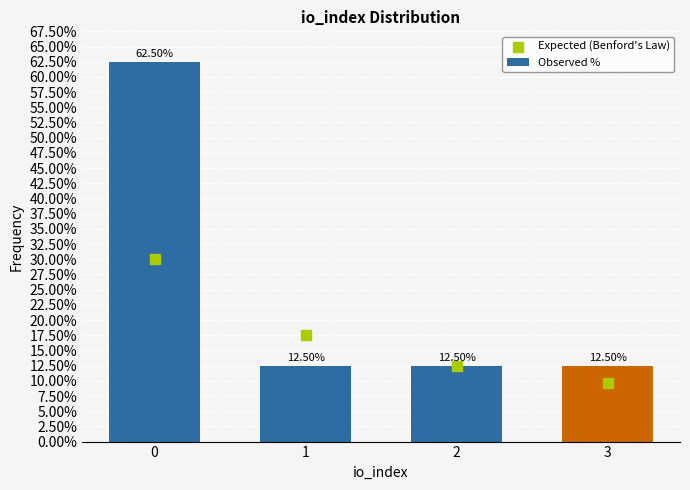

What is the total value across all series at 0?

92.6